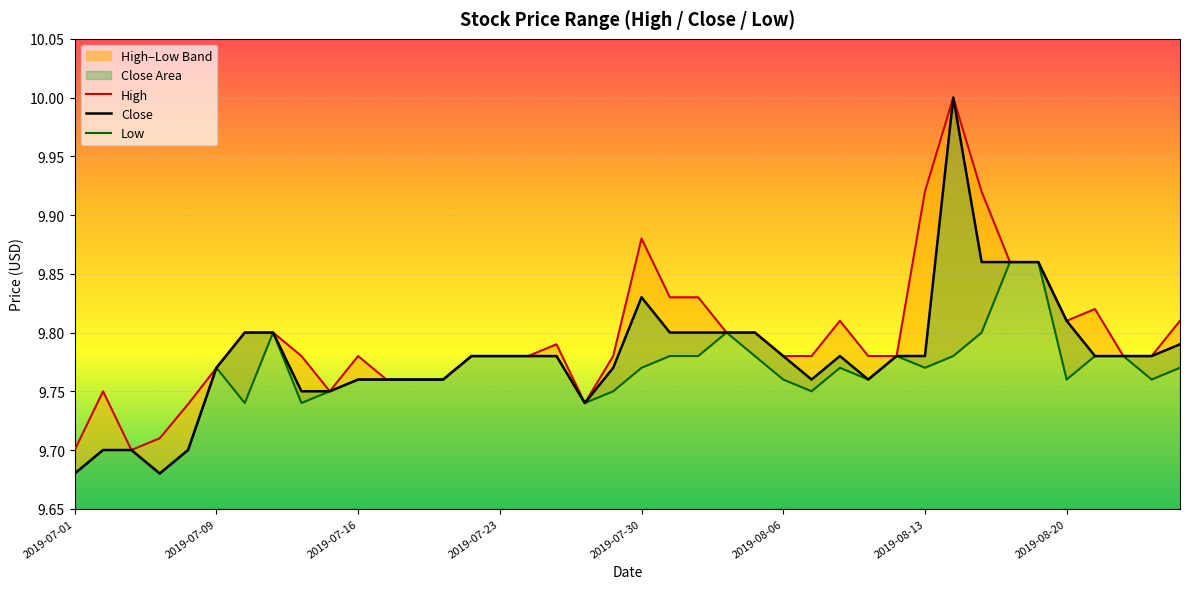

Reading left to right, what are all the values shown in this chart?

High: 9.7	9.8	9.7	9.7	9.7	9.8	9.8	9.8	9.8	9.8	9.8	9.8	9.8	9.8	9.8	9.8	9.8	9.8	9.7	9.8	9.9	9.8	9.8	9.8	9.8	9.8	9.8	9.8	9.8	9.8	9.9	10.0	9.9	9.9	9.9	9.8	9.8	9.8	9.8	9.8
Close: 9.7	9.7	9.7	9.7	9.7	9.8	9.8	9.8	9.8	9.8	9.8	9.8	9.8	9.8	9.8	9.8	9.8	9.8	9.7	9.8	9.8	9.8	9.8	9.8	9.8	9.8	9.8	9.8	9.8	9.8	9.8	10.0	9.9	9.9	9.9	9.8	9.8	9.8	9.8	9.8
Low: 9.7	9.7	9.7	9.7	9.7	9.8	9.7	9.8	9.7	9.8	9.8	9.8	9.8	9.8	9.8	9.8	9.8	9.8	9.7	9.8	9.8	9.8	9.8	9.8	9.8	9.8	9.8	9.8	9.8	9.8	9.8	9.8	9.8	9.9	9.9	9.8	9.8	9.8	9.8	9.8